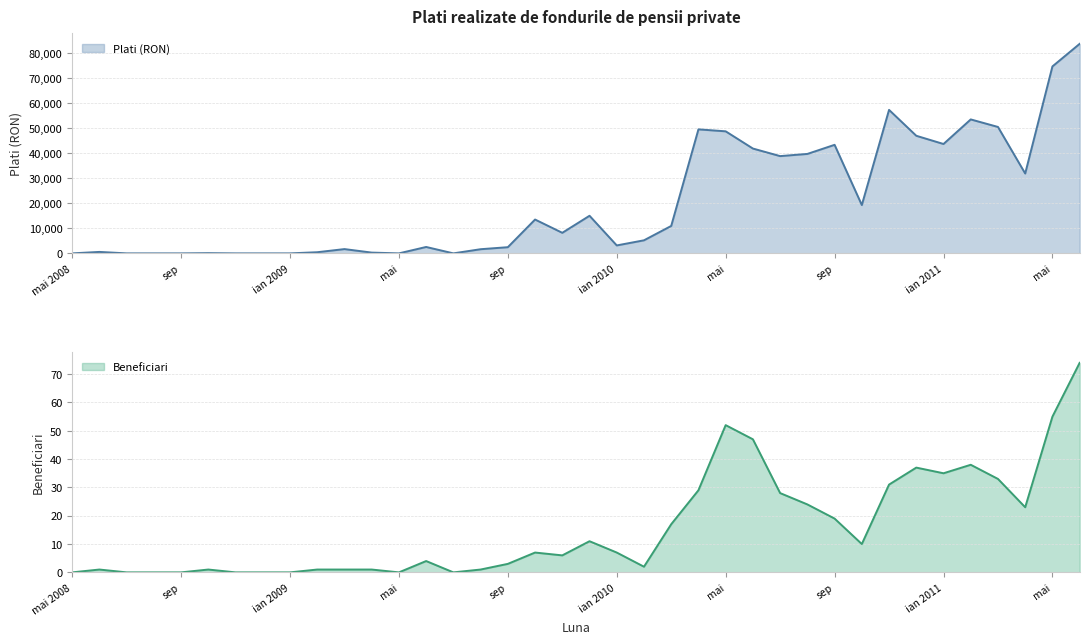

Where is the first local minimum for Beneficiari?

mai